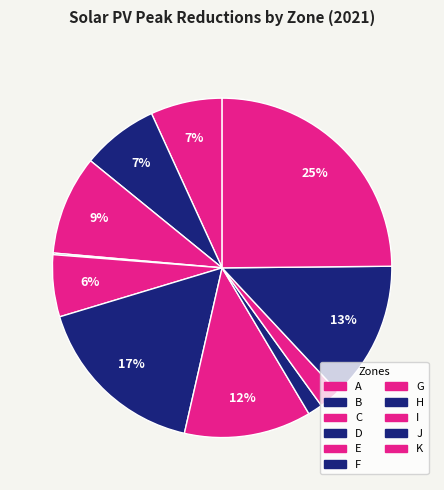

Does A account for over 50% of the chart?

No